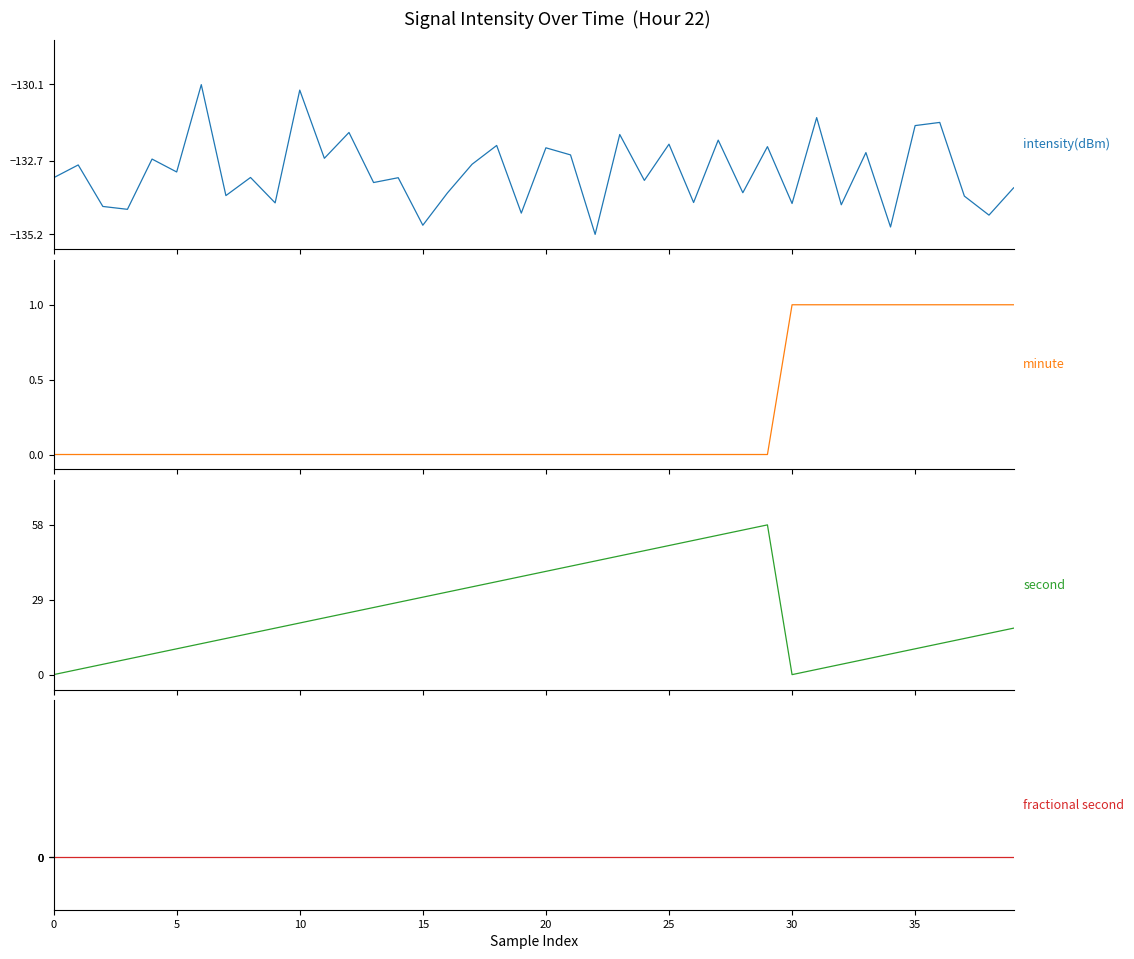

Is the value of second at 39 greater than the value of minute at 18?

Yes